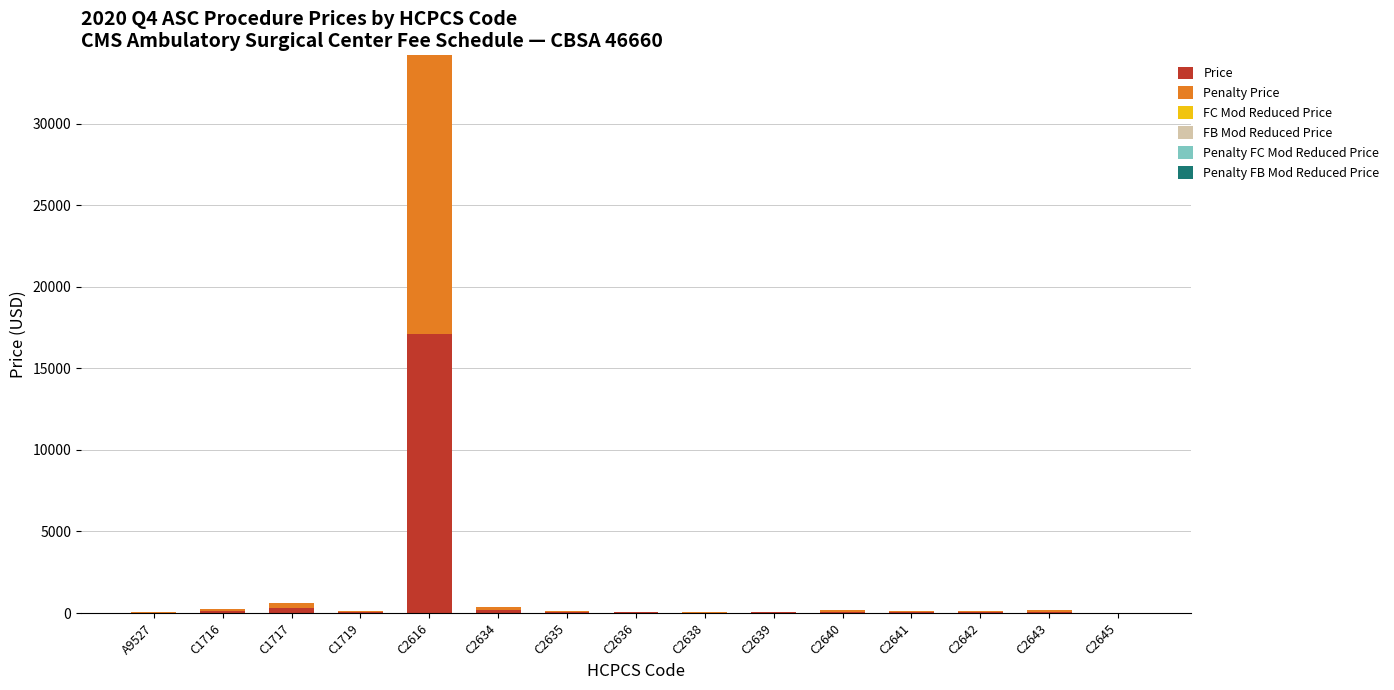

At which category is the sum across all series the highest?

C2616